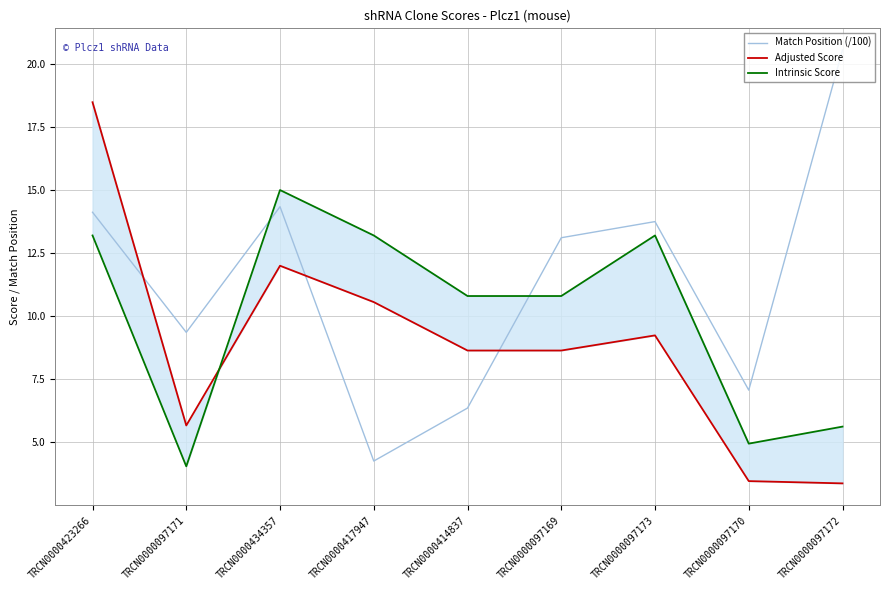

Read the Match Position (/100) value at TRCN0000414837.

6.4